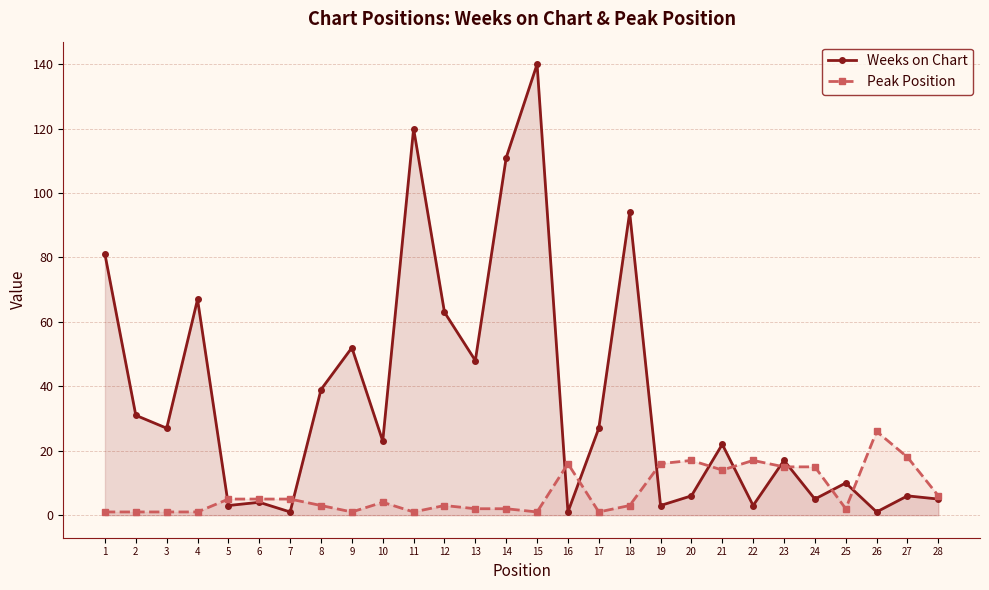

At which category does Weeks on Chart reach its first local peak?

4